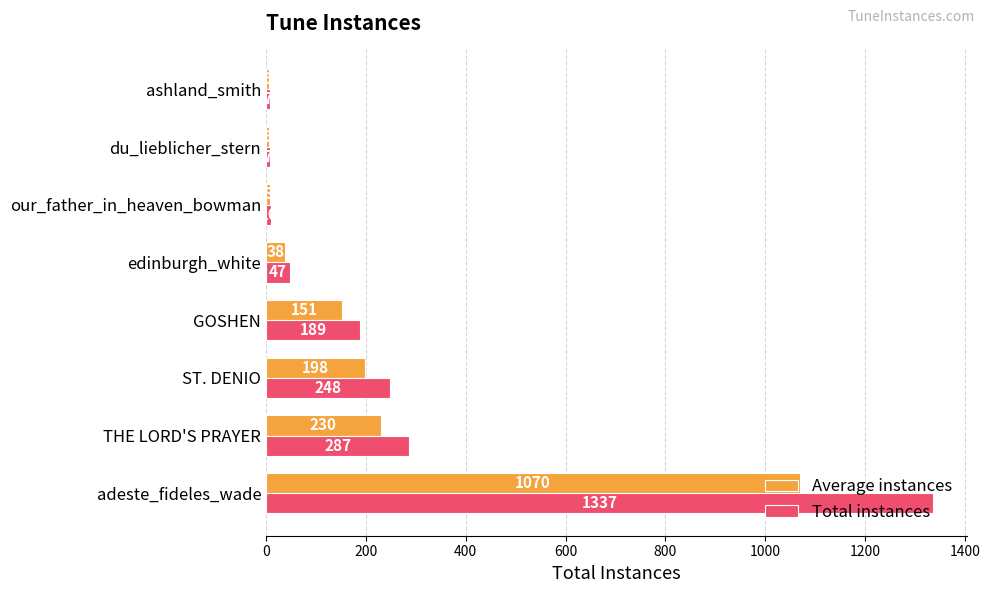

At which label is Average instances closest to 537?

THE LORD'S PRAYER